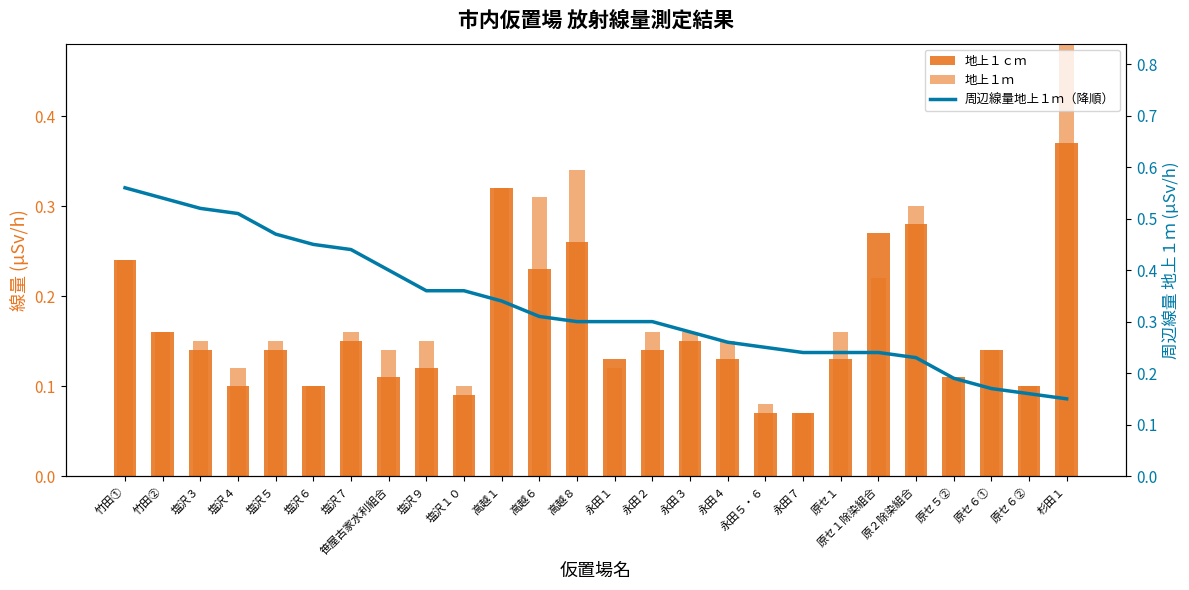

Which category has the lowest value in the 周辺線量地上１ｍ（降順） series?

杉田１